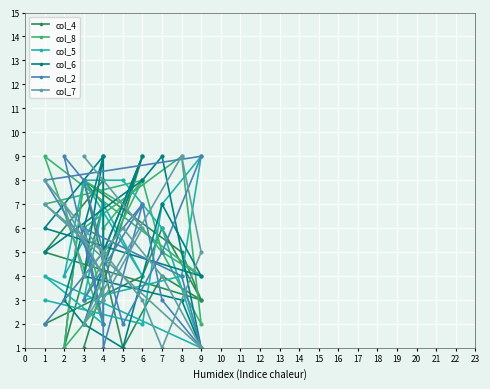

Read the col_7 value at 5.

6